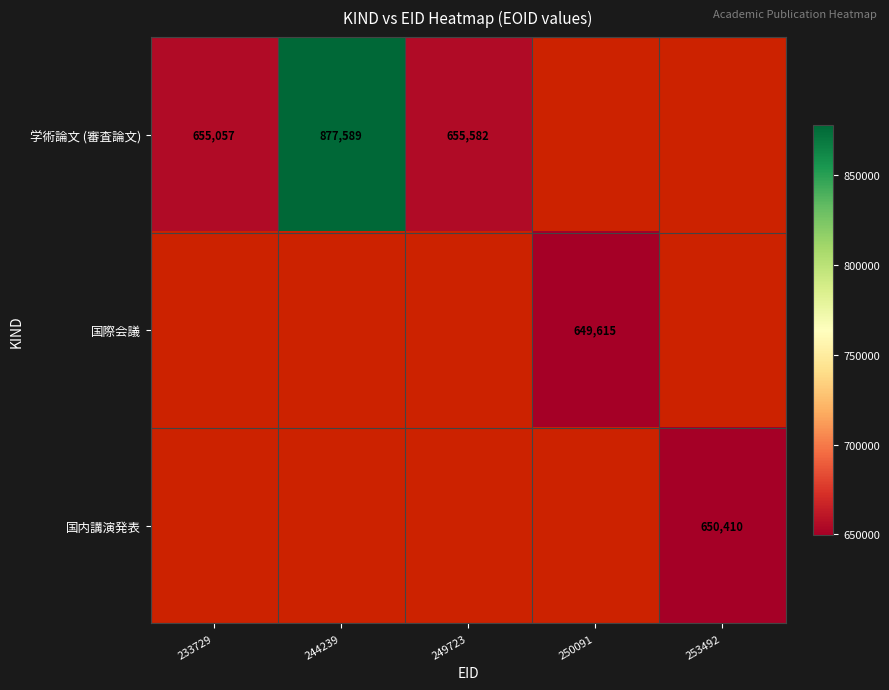

The 国際会議 series shows 649615 at 250091. True or false?

True